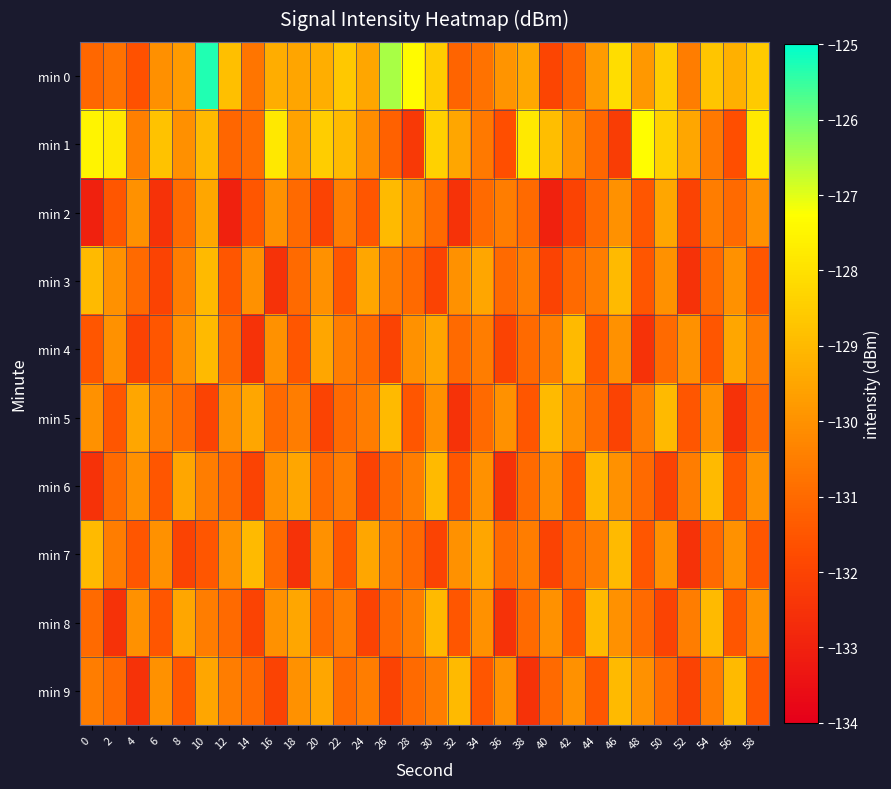

At which category is the sum across all series the highest?

10